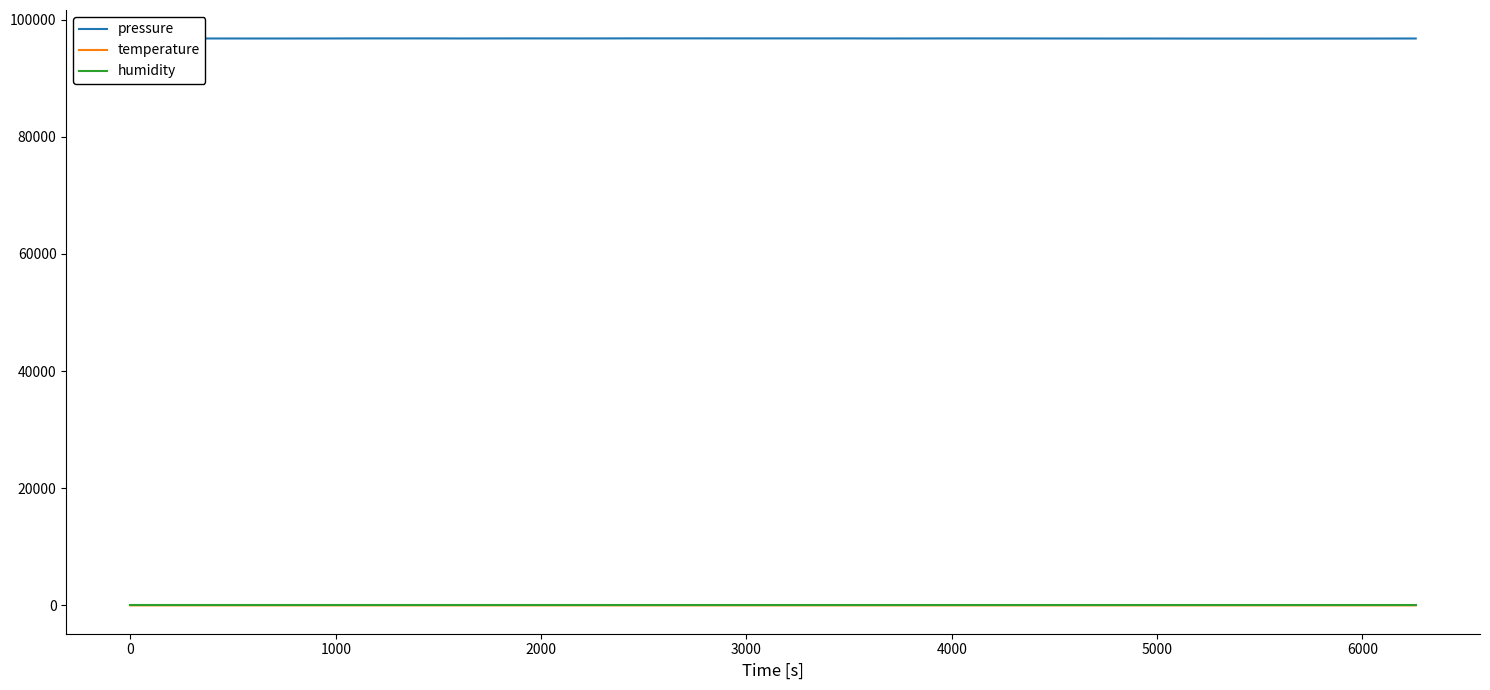

Which series has the largest total across all categories?

pressure